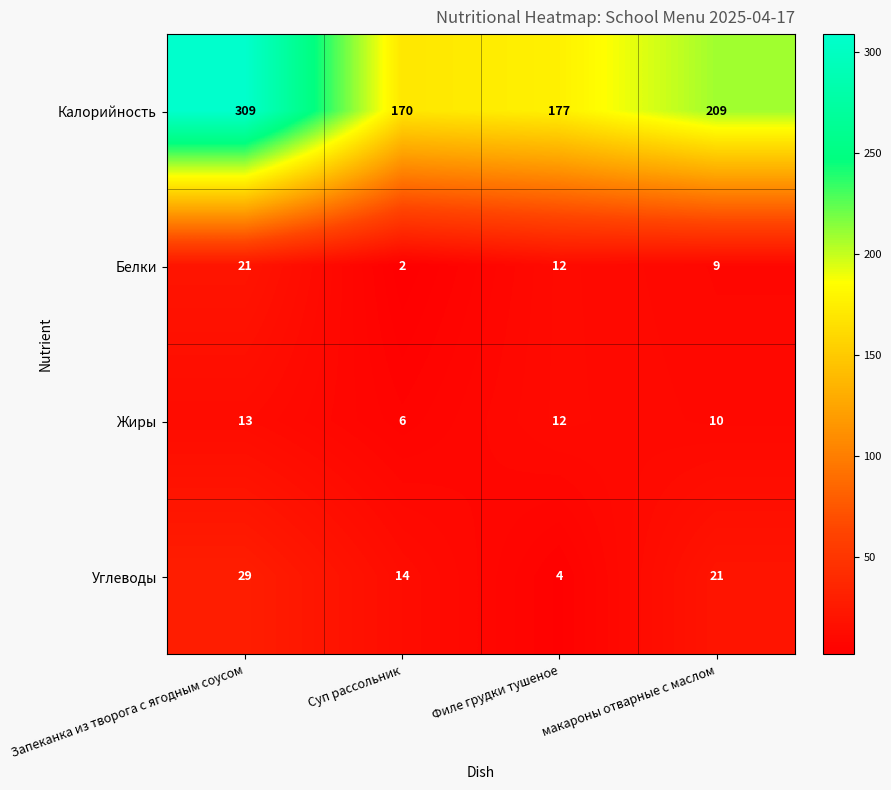

Reading left to right, transcribe all the data shown in this chart.

Калорийность: Запеканка из творога с ягодным соусом=309	Суп рассольник=170	Филе грудки тушеное=177	макароны отварные с маслом=209
Белки: Запеканка из творога с ягодным соусом=21	Суп рассольник=2	Филе грудки тушеное=12	макароны отварные с маслом=9
Жиры: Запеканка из творога с ягодным соусом=13	Суп рассольник=6	Филе грудки тушеное=12	макароны отварные с маслом=10
Углеводы: Запеканка из творога с ягодным соусом=29	Суп рассольник=14	Филе грудки тушеное=4	макароны отварные с маслом=21